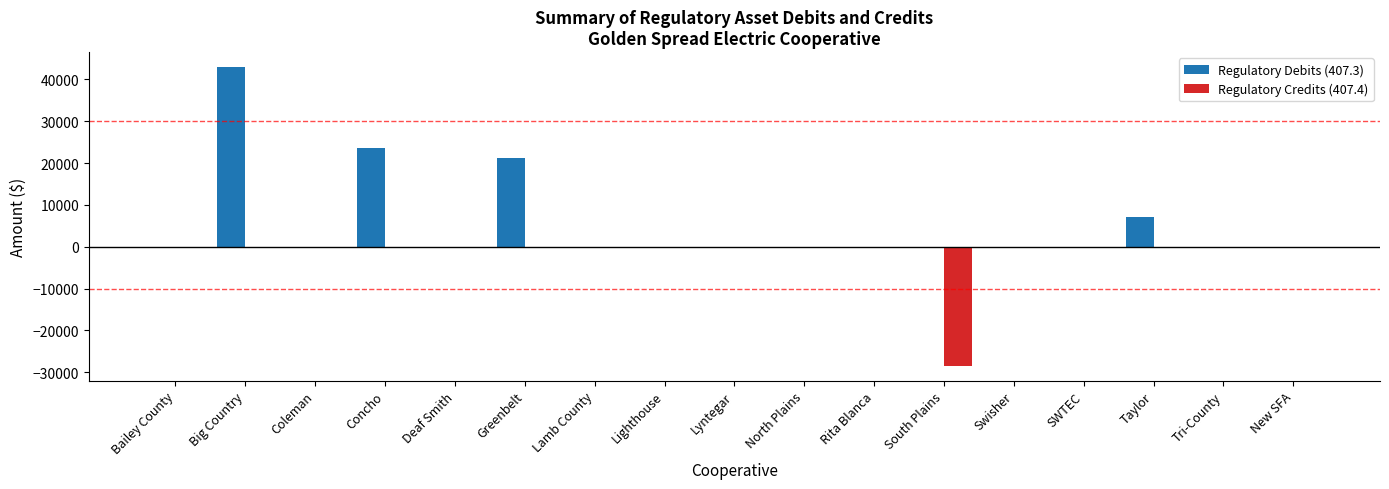

Which category has the highest value in the Regulatory Debits (407.3) series?

Big Country